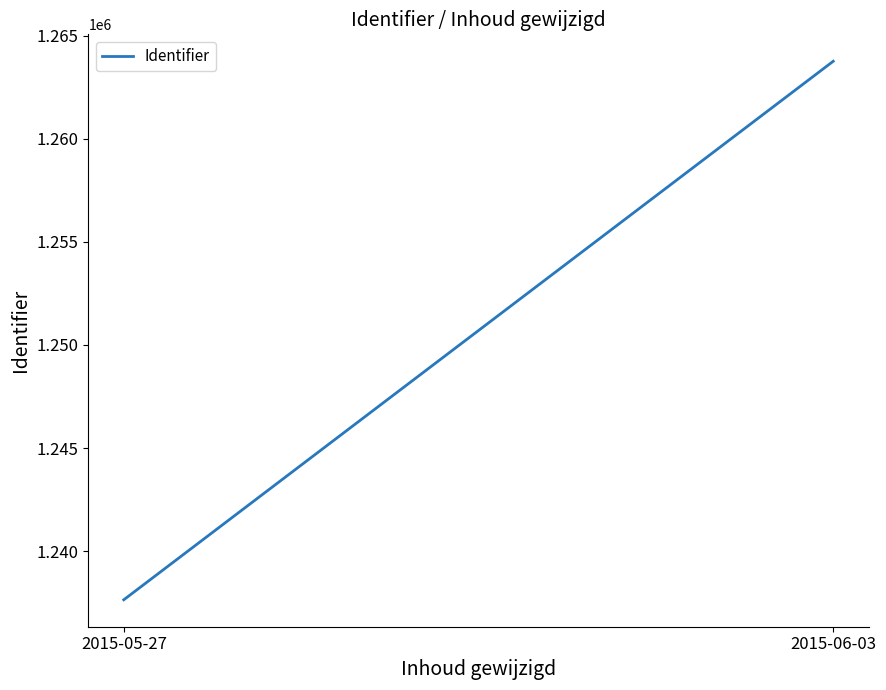

What is the difference between the maximum and minimum values?

26104